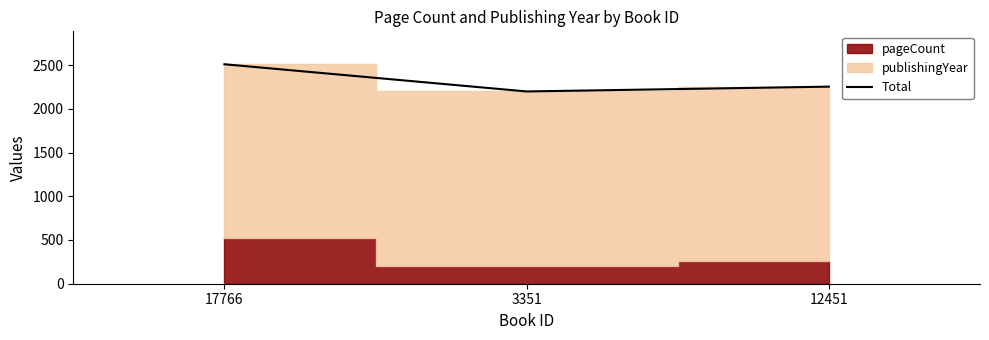

What is the average value?

2320